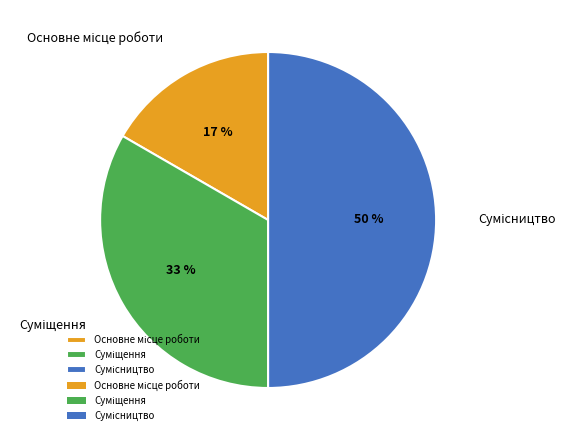

To the nearest percent, what is the difference between the largest and smallest slice percentages?

33%